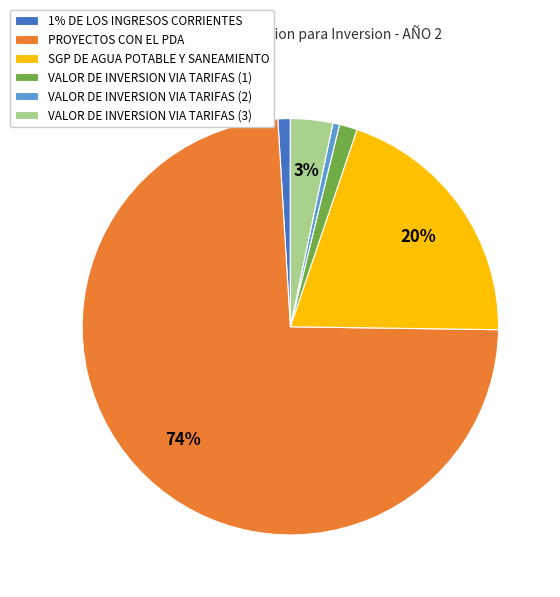

Is it true that SGP DE AGUA POTABLE Y SANEAMIENTO is 13% of the pie?

False